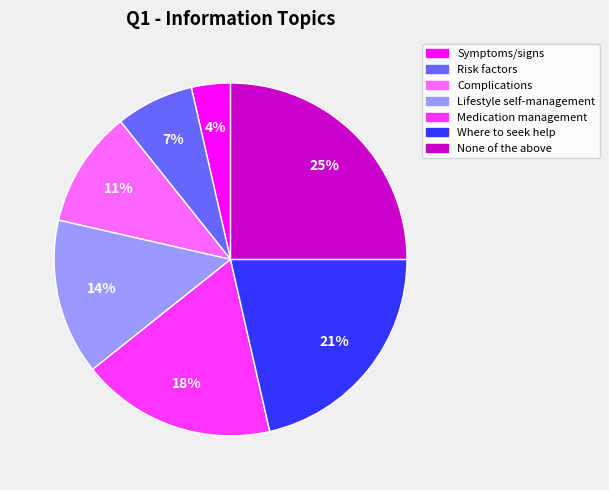

What is the ratio of the value at Complications to the value at Medication management?

0.6